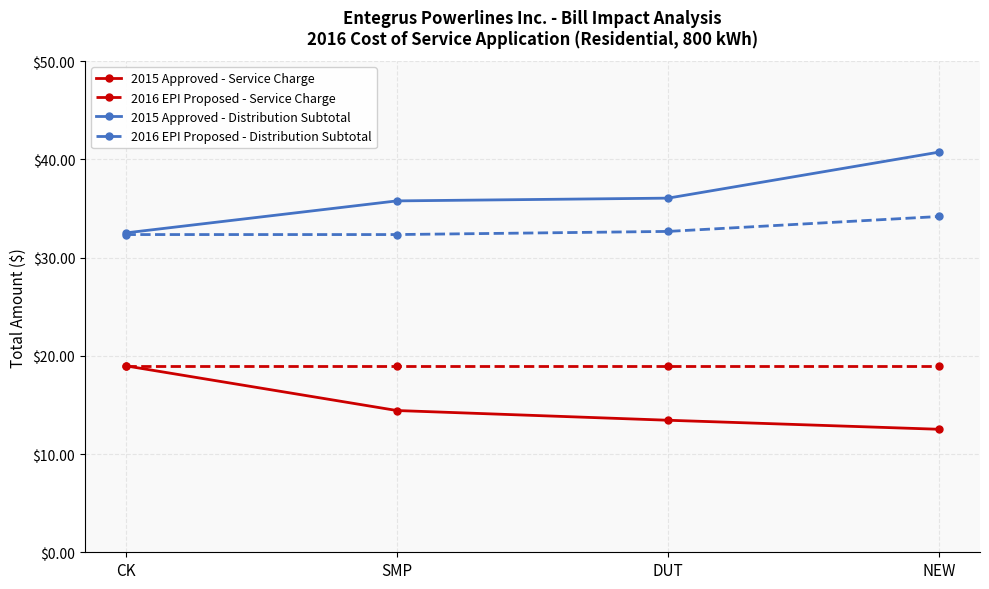

Read the 2015 Approved - Distribution Subtotal value at DUT.

36.0